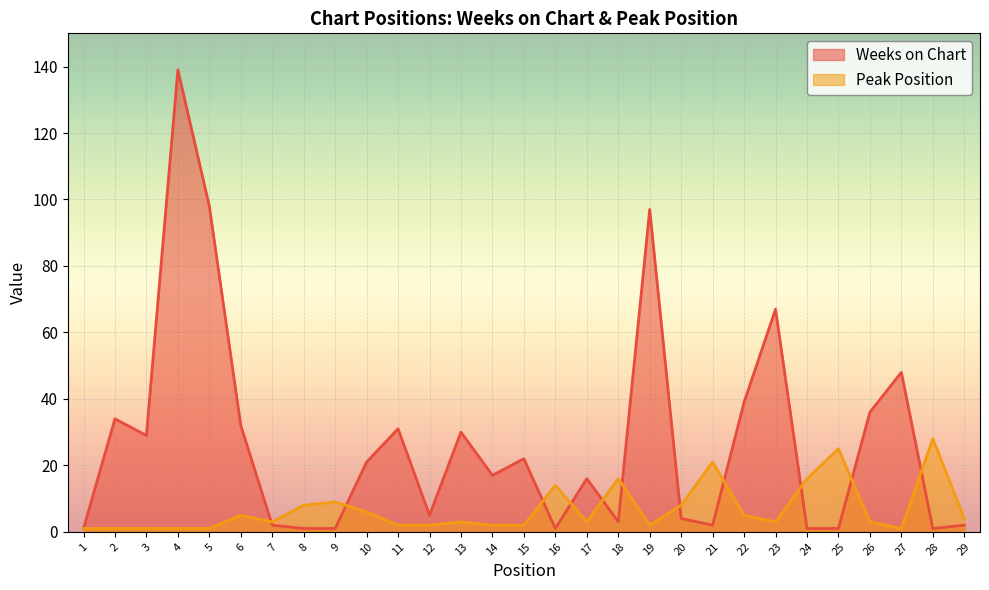

Reading left to right, transcribe all the data shown in this chart.

Weeks on Chart: 1	34	29	139	98	32	2	1	1	21	31	5	30	17	22	1	16	3	97	4	2	39	67	1	1	36	48	1	2
Peak Position: 1	1	1	1	1	5	3	8	9	6	2	2	3	2	2	14	3	16	2	8	21	5	3	16	25	3	1	28	4